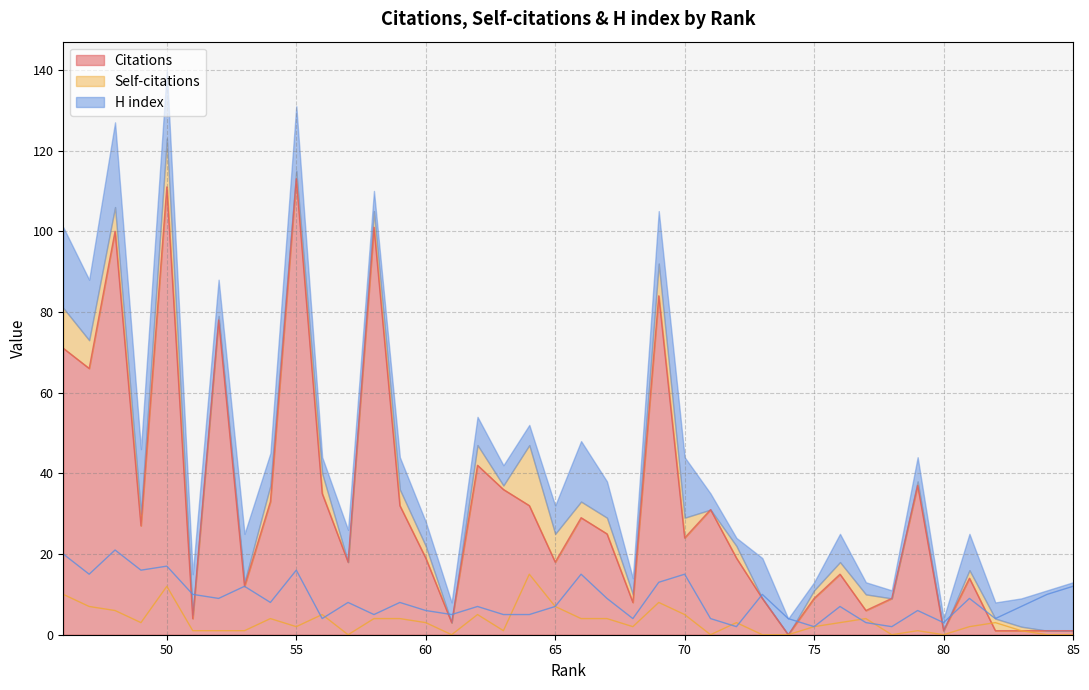

What is the greatest value displayed?

113